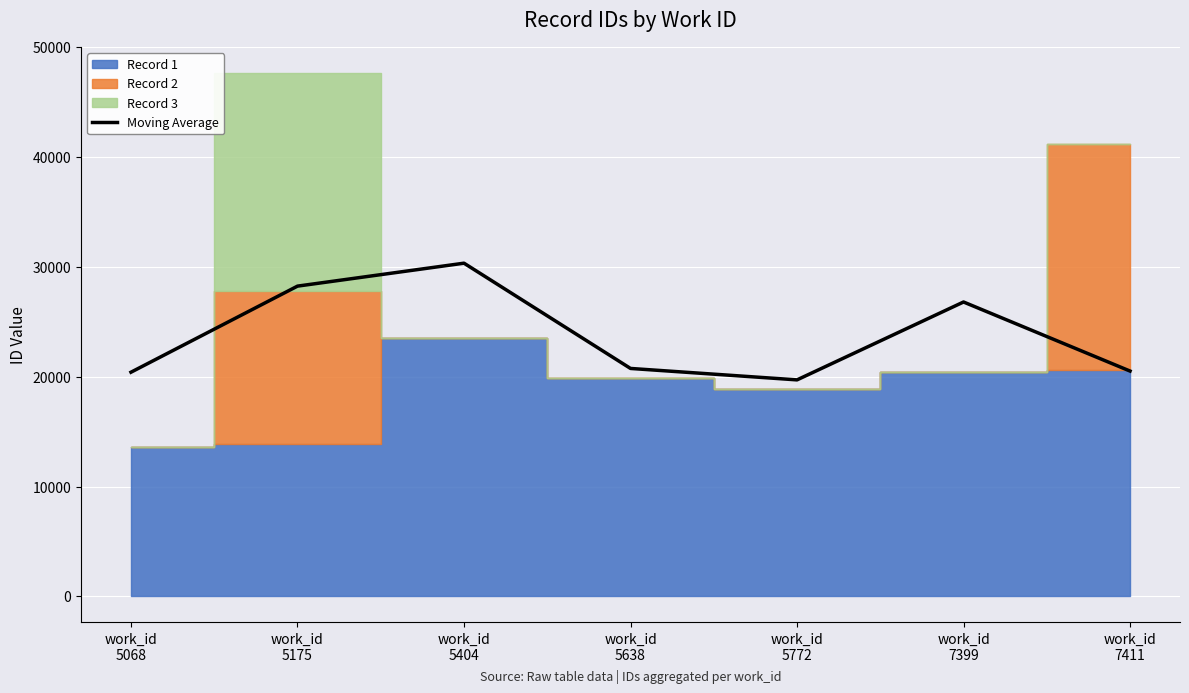

List the labels in order of value, largest first.

work_id
5404, work_id
5175, work_id
7399, work_id
5638, work_id
7411, work_id
5068, work_id
5772